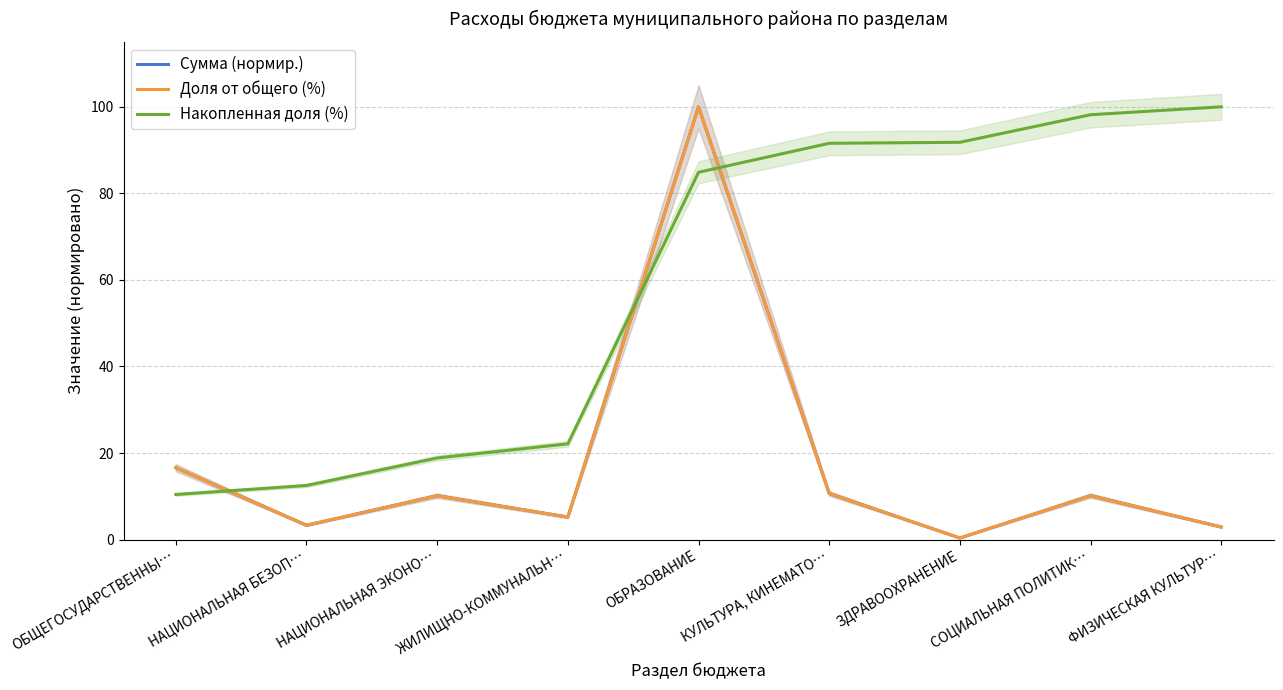

Which series has the widest spread of values?

Сумма (нормир.)